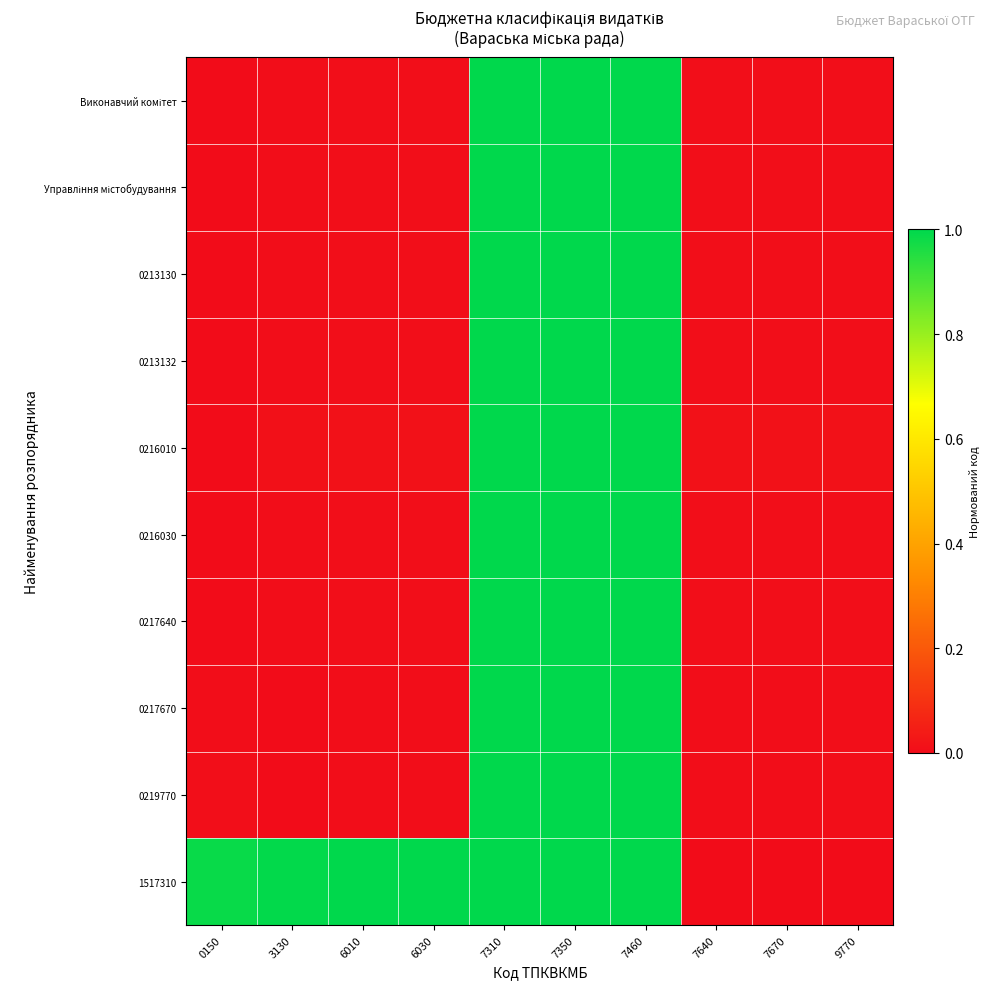

Which series has the widest spread of values?

Виконавчий комітет